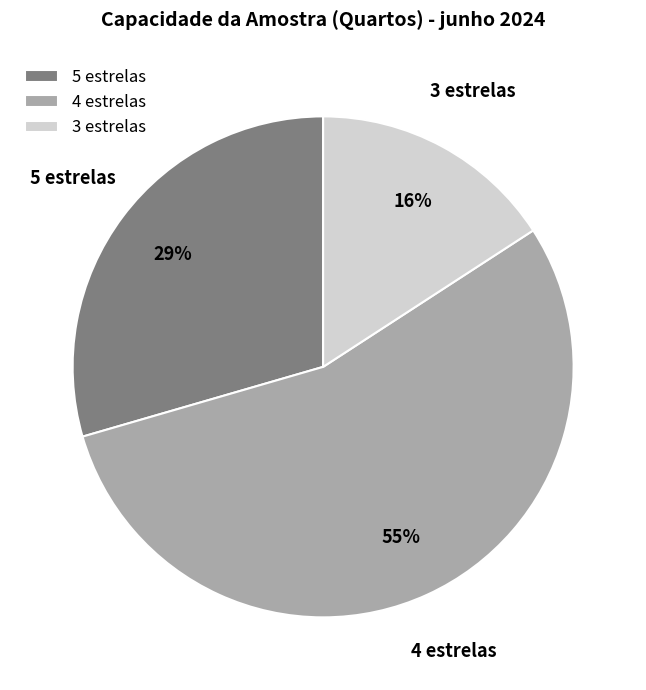

Does 3 estrelas represent more than half of the total?

No